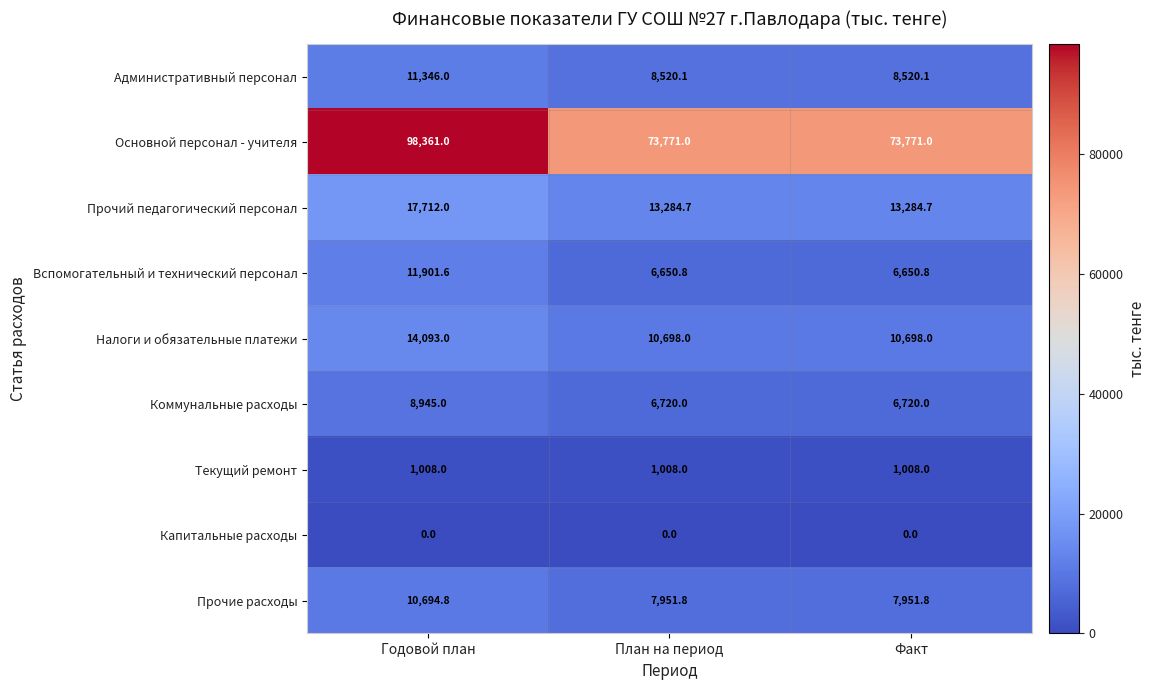

What is the minimum value for Прочие расходы?

7951.8